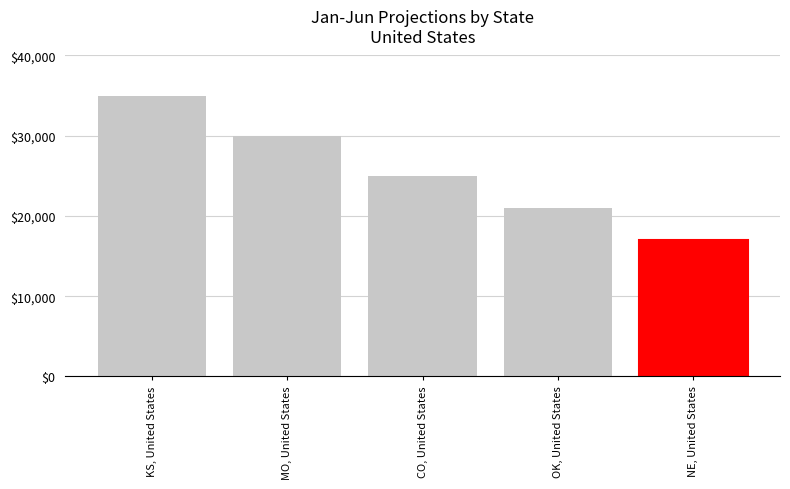

Rank the categories by value from lowest to highest.

NE, United States, OK, United States, CO, United States, MO, United States, KS, United States